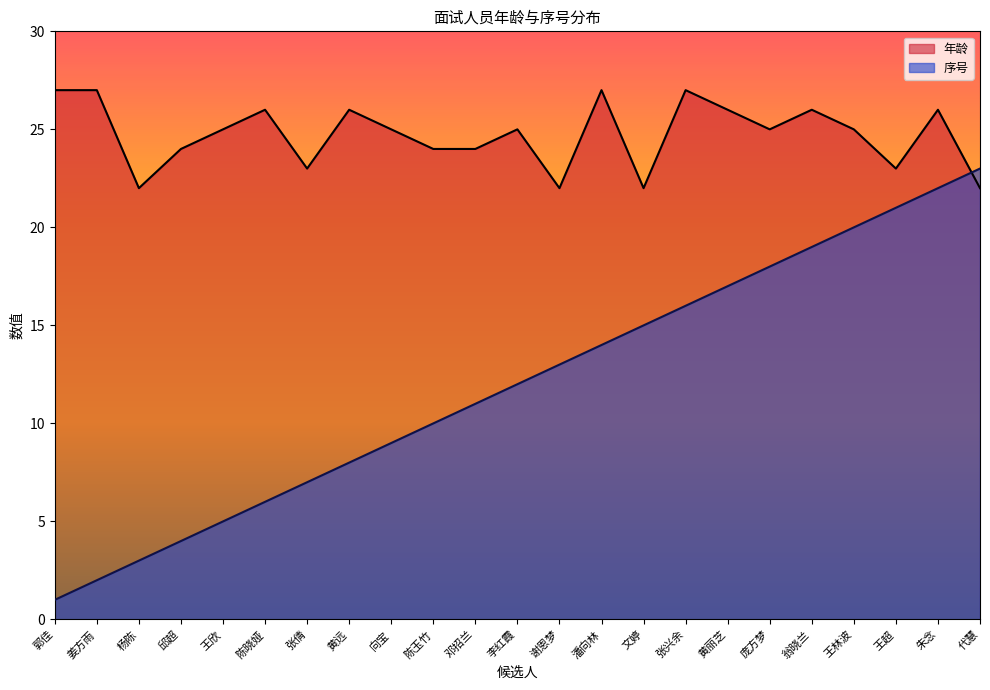

How many lines are shown in the chart?

2